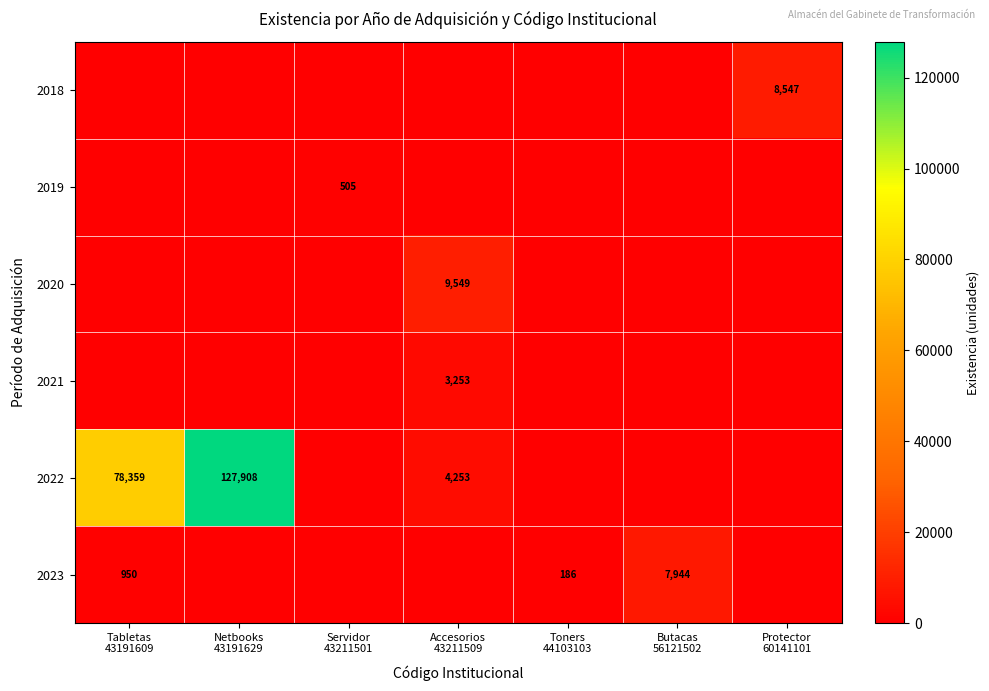

How many distinct data groups are displayed?

6